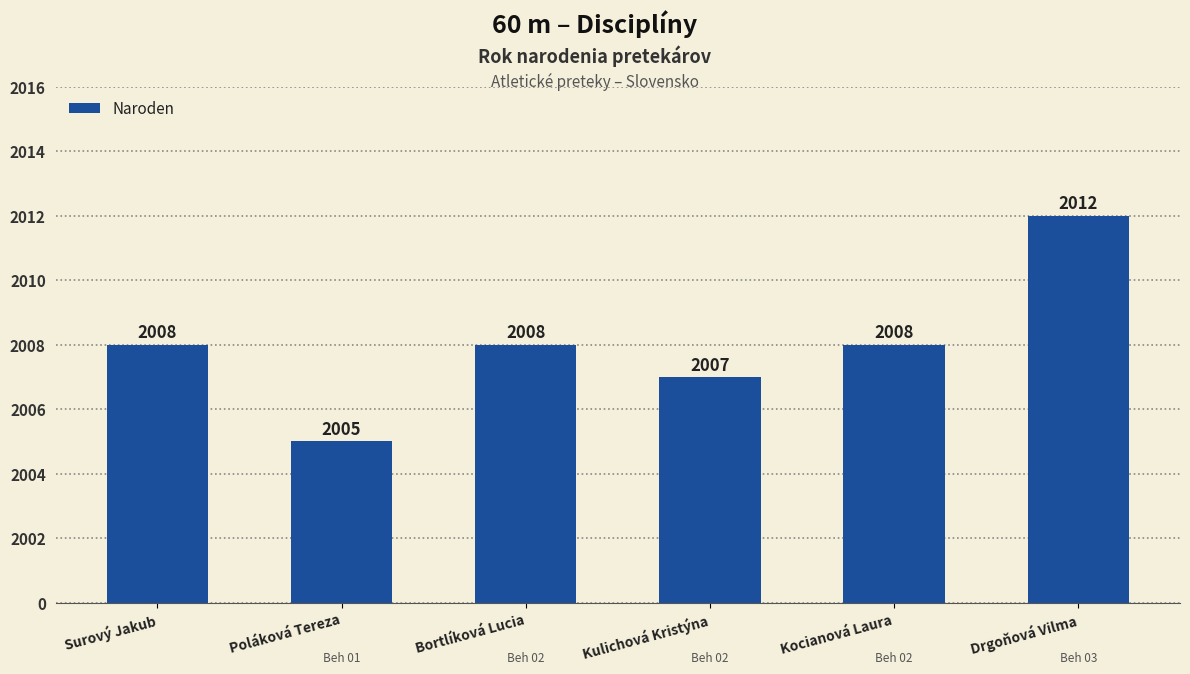

Are the bars horizontal?

No